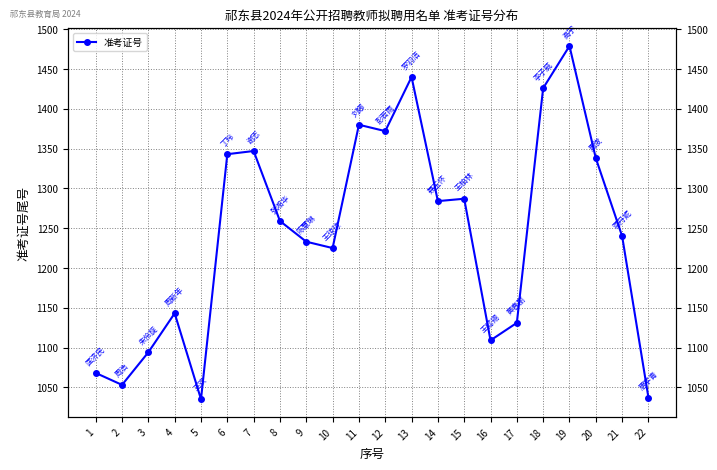

Is it true that the value at 2 is 1053?

True